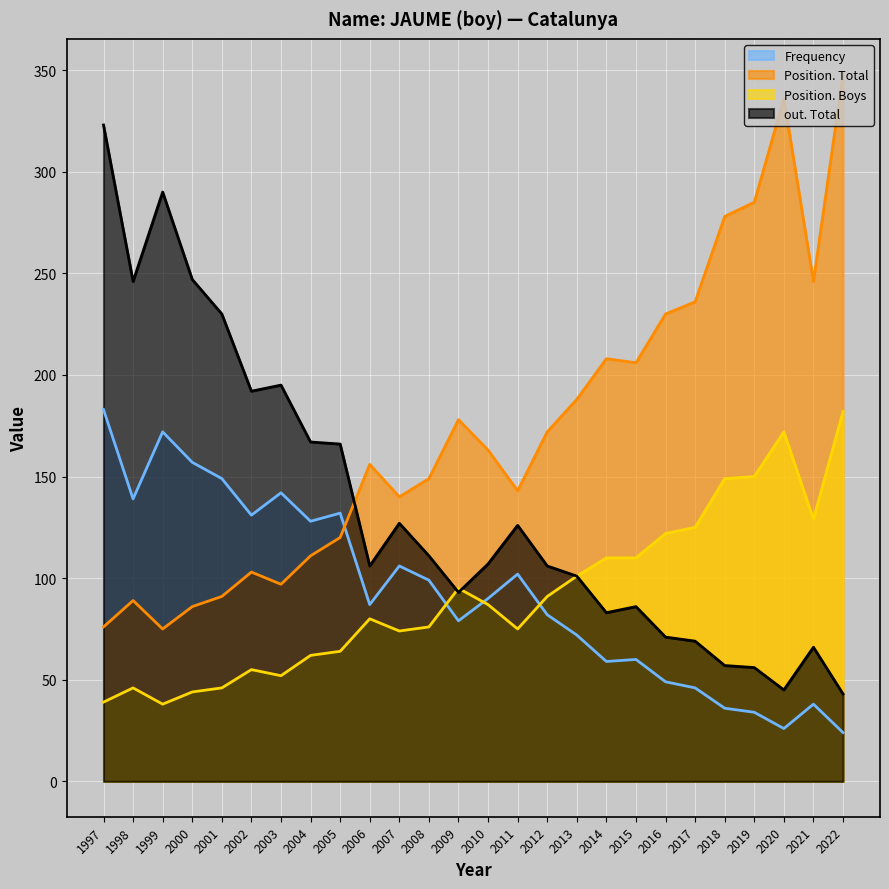

What is the difference between the maximum and second lowest values in the out. Total series?

278